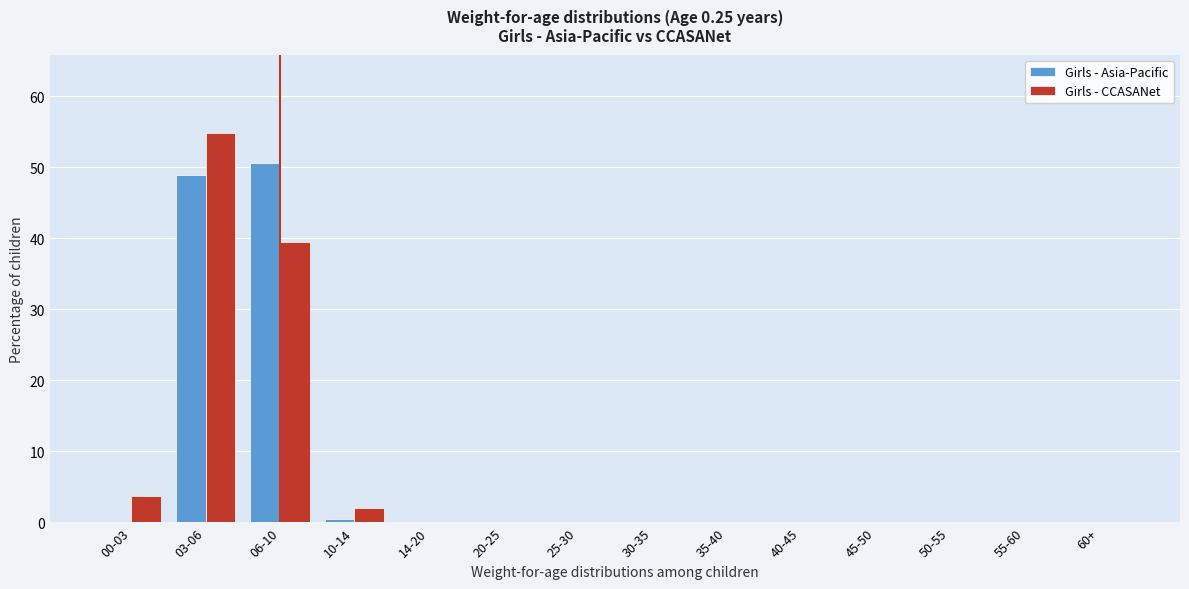

Reading left to right, extract all data points from this chart.

Girls - Asia-Pacific: 00-03=0.0	03-06=48.9	06-10=50.5	10-14=0.5	14-20=0.0	20-25=0.0	25-30=0.0	30-35=0.0	35-40=0.0	40-45=0.0	45-50=0.0	50-55=0.0	55-60=0.0	60+=0.0
Girls - CCASANet: 00-03=3.7	03-06=54.9	06-10=39.4	10-14=2.0	14-20=0.0	20-25=0.0	25-30=0.0	30-35=0.0	35-40=0.0	40-45=0.0	45-50=0.0	50-55=0.0	55-60=0.0	60+=0.0